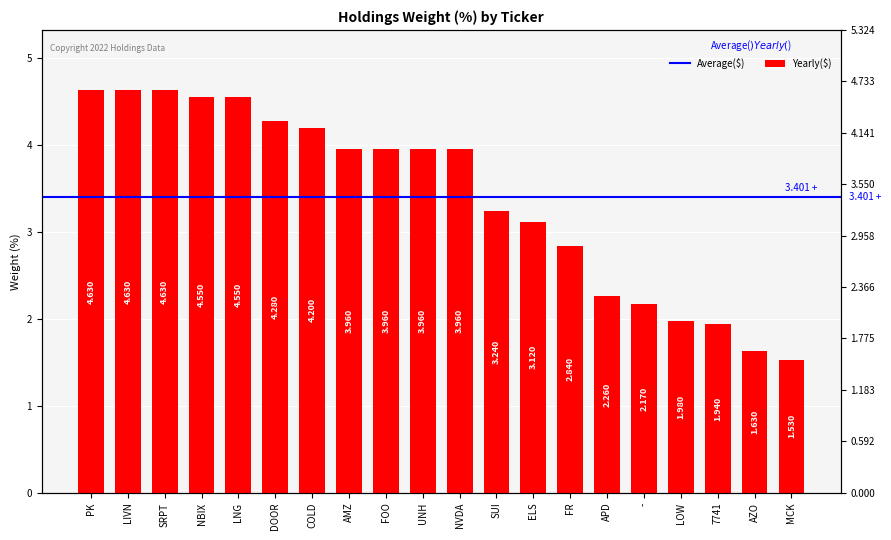

True or false: the data shows 3.2 at PK.

False